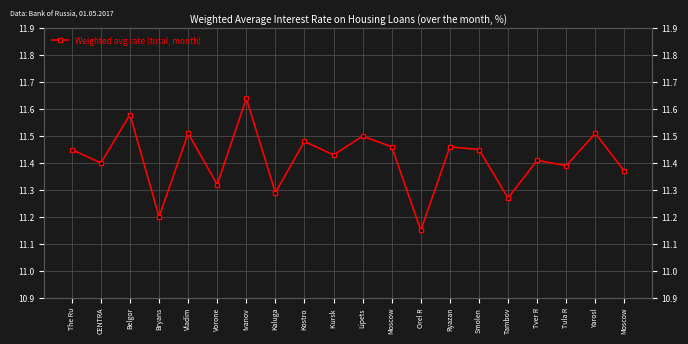

What is the change in value from The Ru to Tula R?

-0.1